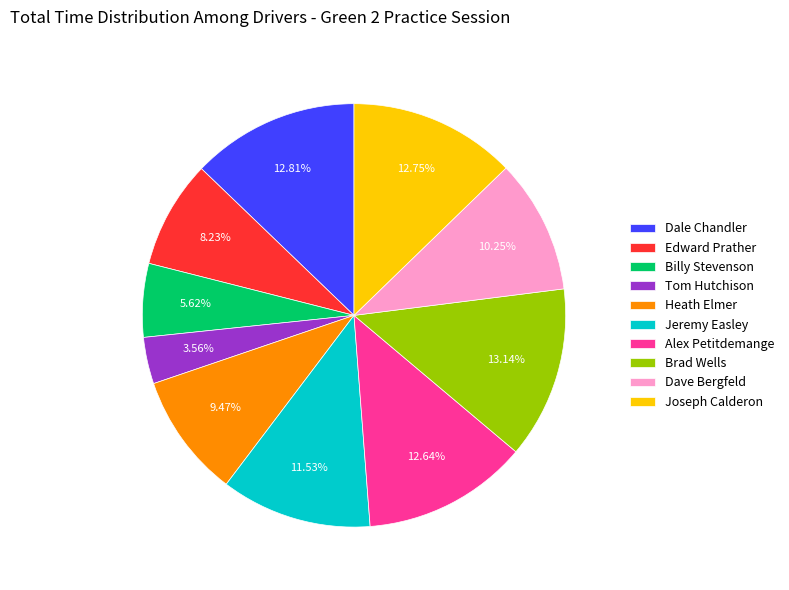

To the nearest percent, what is the difference between the Tom Hutchison and Joseph Calderon slice percentages?

9%